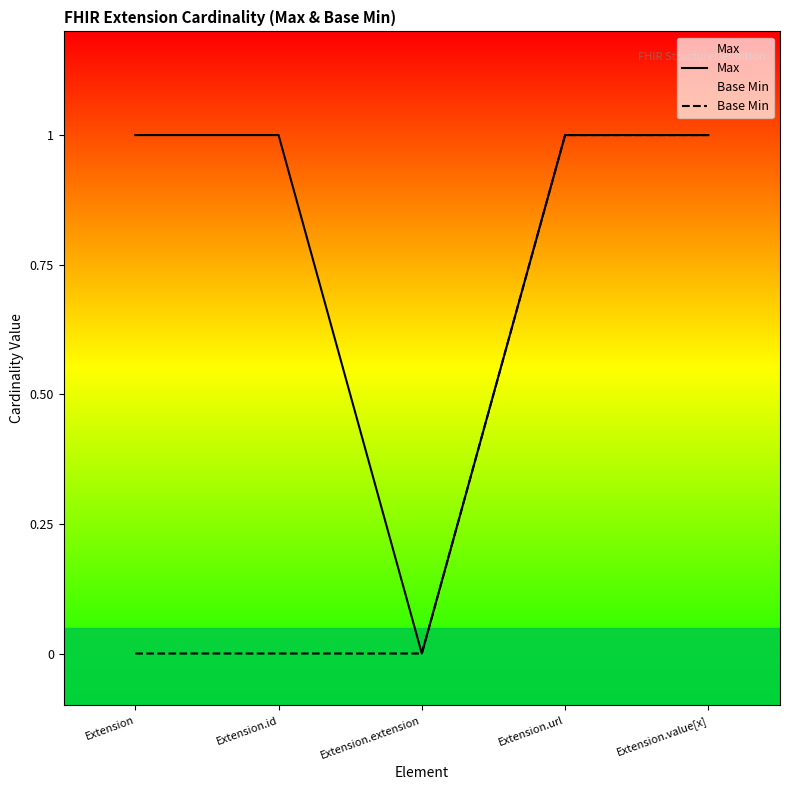

What is the value of the Base Min point at the 4th from the left?

1